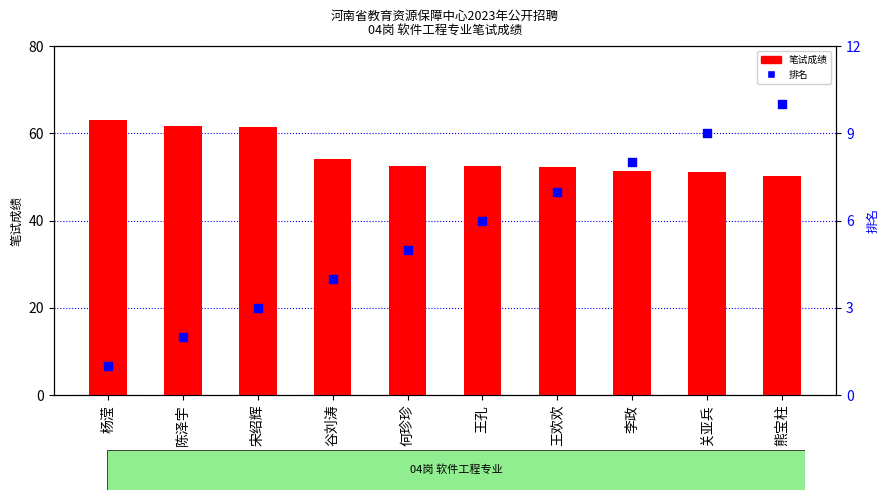

At which category is the sum across all series the highest?

宋绍辉